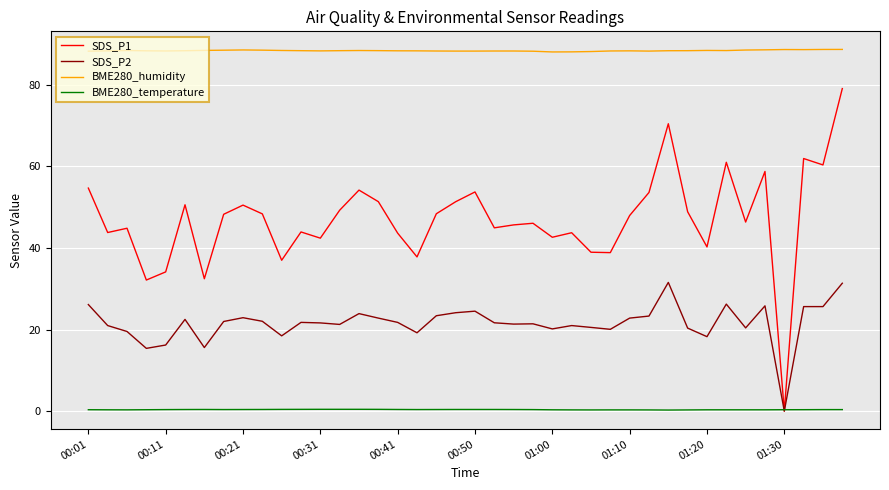

Does the chart have visible grid lines?

Yes